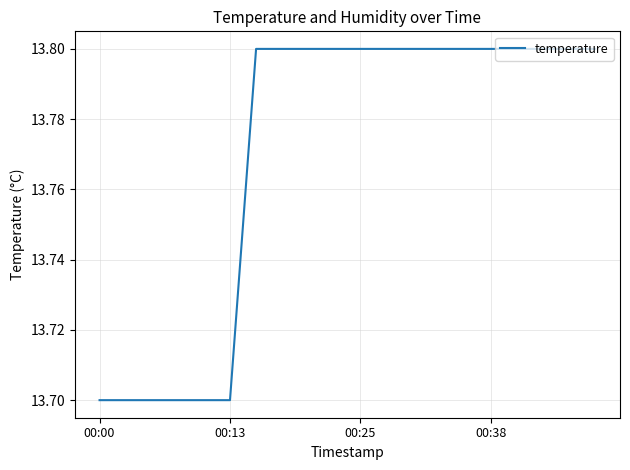

Reading left to right, transcribe all the data shown in this chart.

13.7	13.7	13.7	13.7	13.7	13.7	13.8	13.8	13.8	13.8	13.8	13.8	13.8	13.8	13.8	13.8	13.8	13.8	13.8	13.8